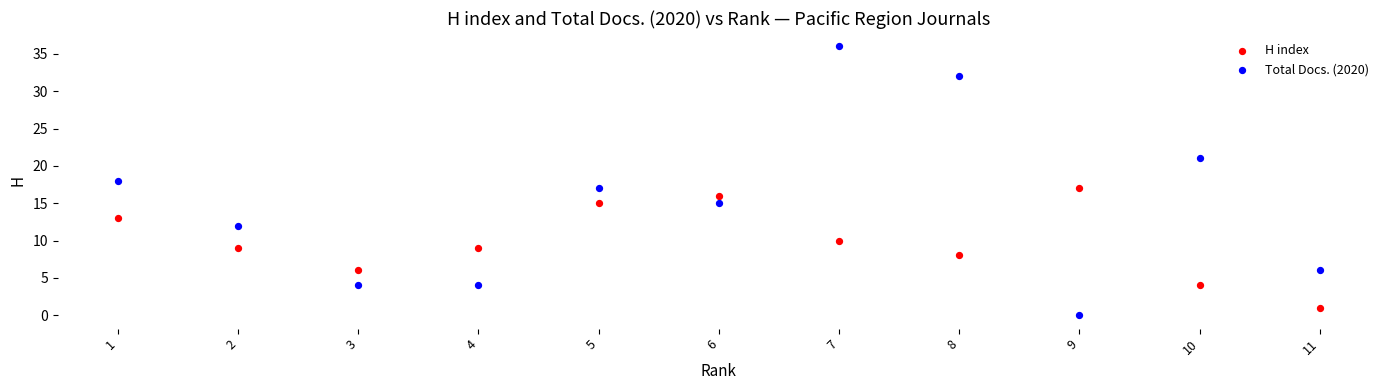

Which series reaches the maximum Y coordinate?

Total Docs. (2020)